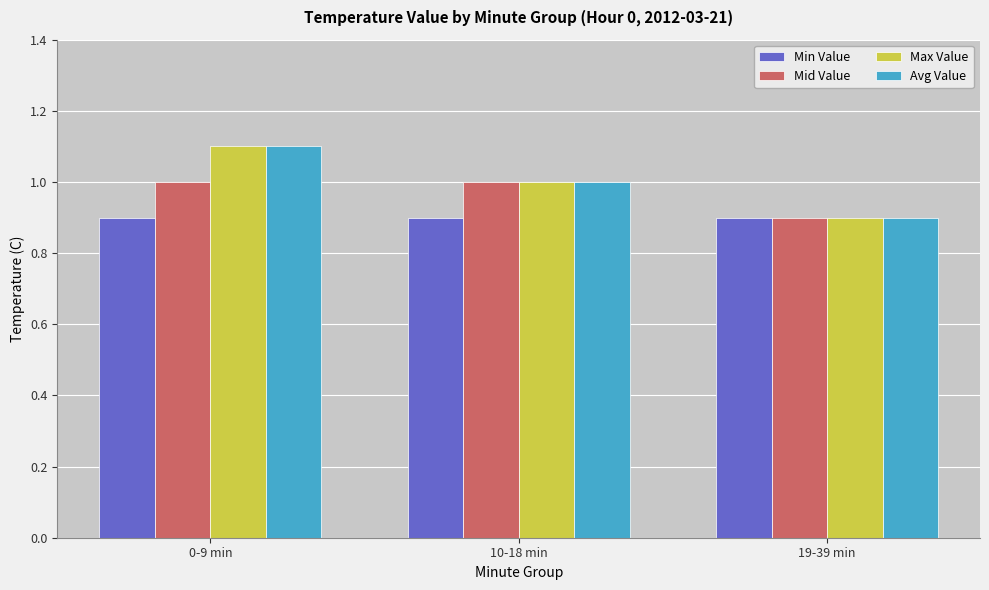

How many bars are there in total?

12